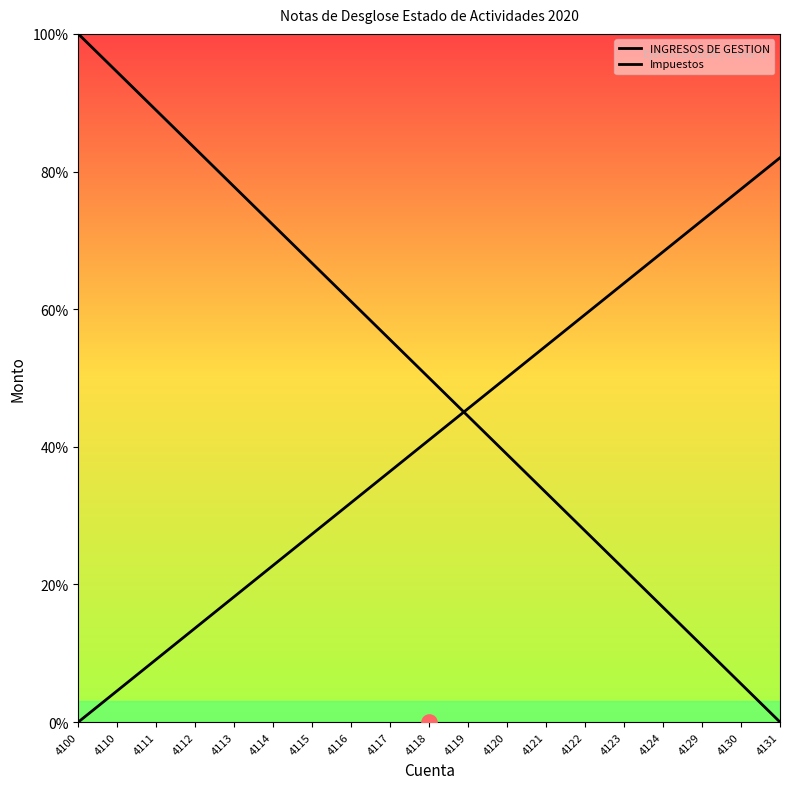

Which series contains the lowest Y value?

INGRESOS DE GESTION